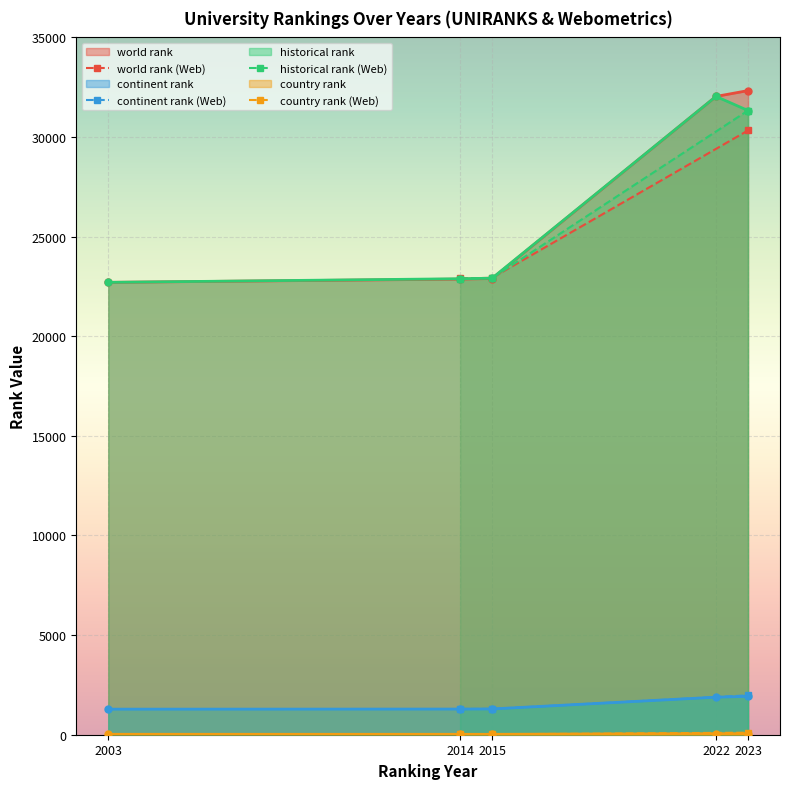

The historical rank series shows 15977 at 2023. True or false?

False